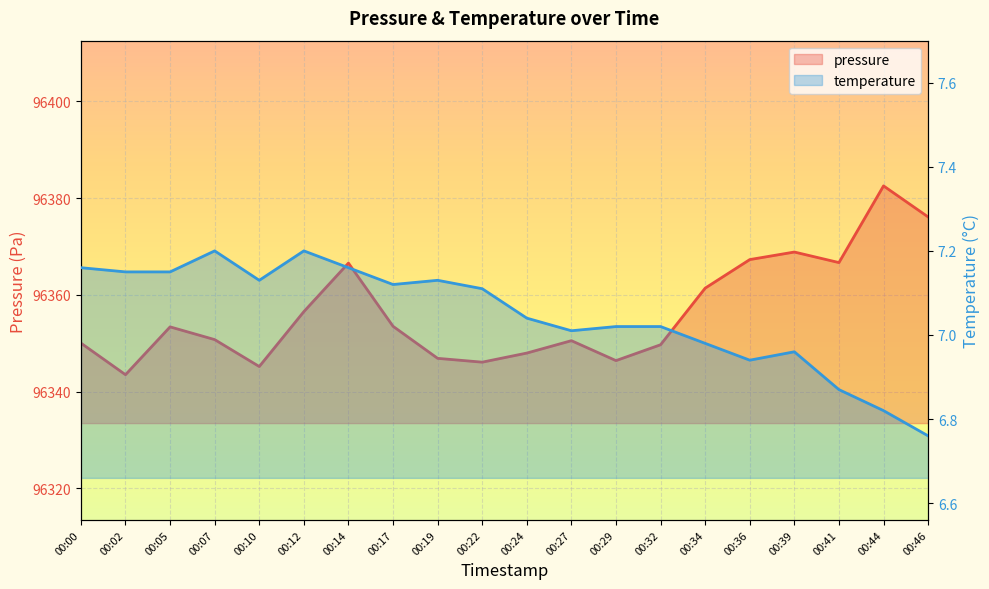

At which category does pressure reach its first local peak?

00:05